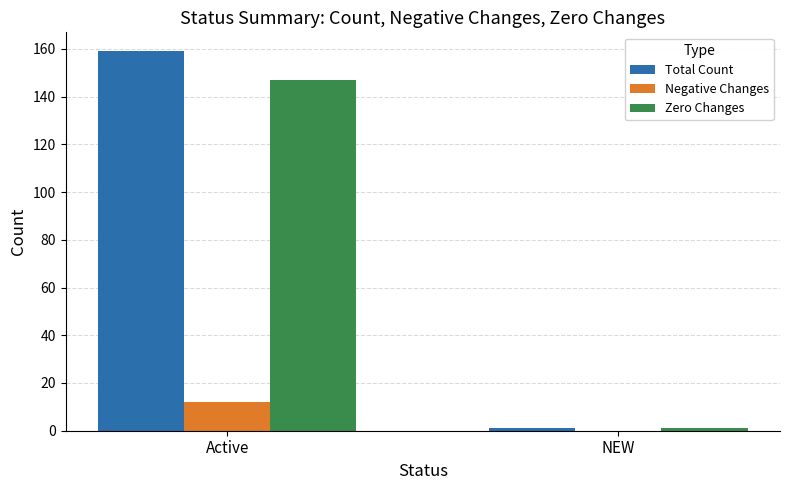

Between Active and NEW, which series saw the biggest shift?

Total Count